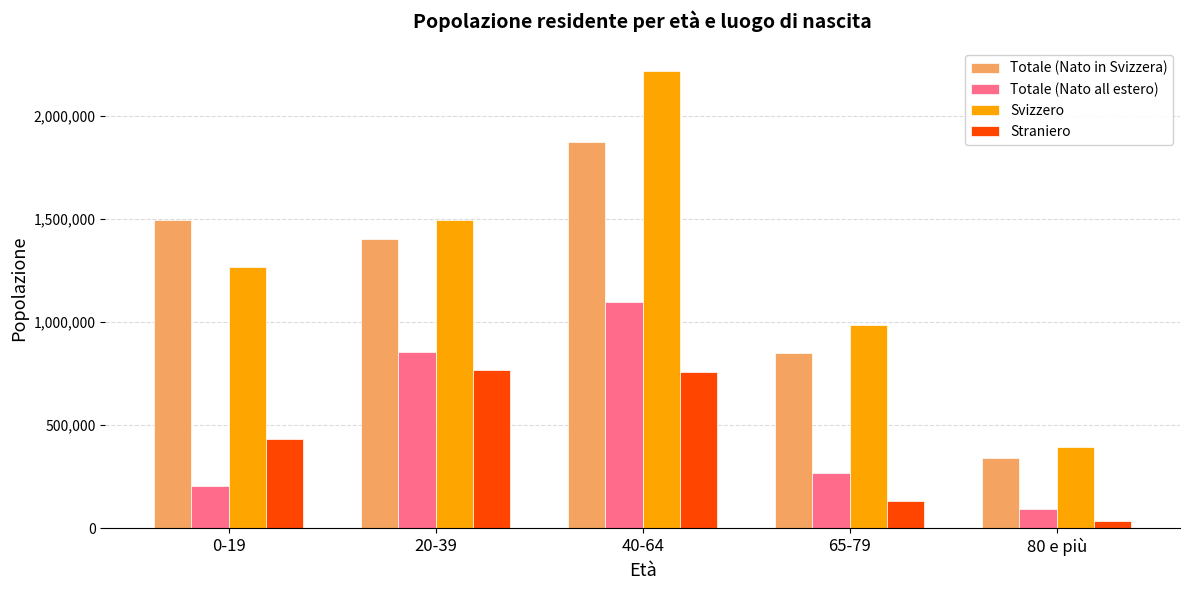

What is the label of the 4th bar from the left?

65-79